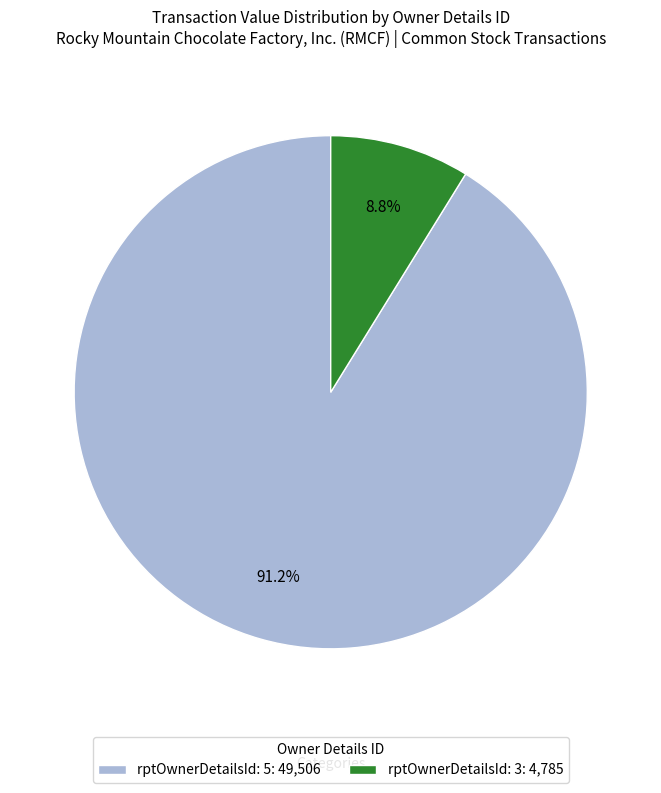

What percentage do rptOwnerDetailsId: 5 and rptOwnerDetailsId: 3 together represent?

100.0%